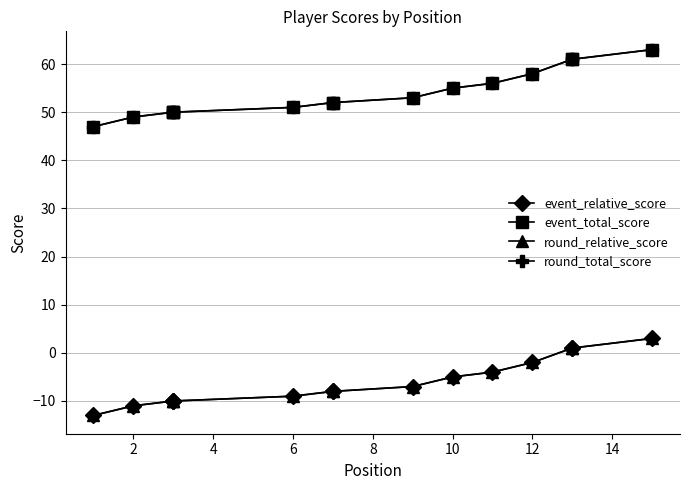

What is the difference between the maximum and minimum values in the round_relative_score series?

16